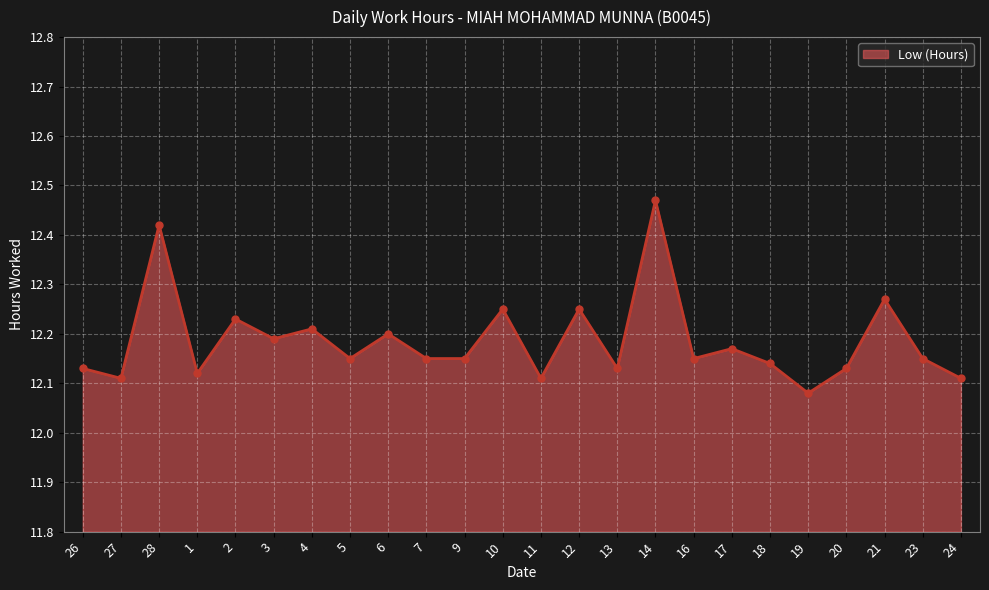

List the labels in order of value, largest first.

14, 28, 21, 10, 12, 2, 4, 6, 3, 17, 5, 7, 9, 16, 23, 18, 26, 13, 20, 1, 27, 11, 24, 19